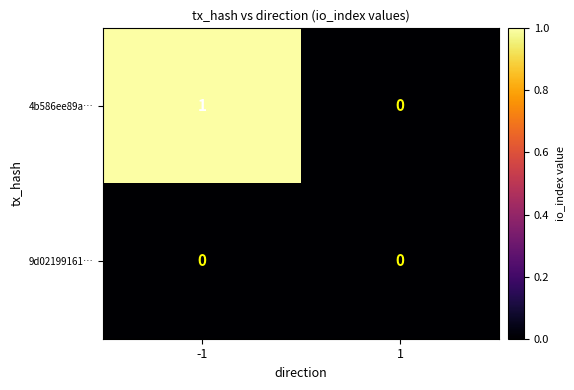

Between -1 and 1, which series saw the biggest shift?

4b586ee89a…